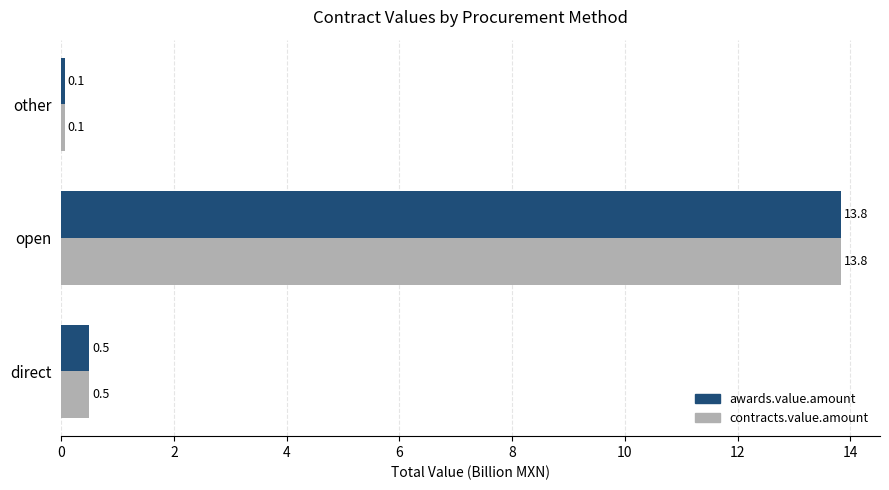

Which label corresponds to the smallest value in the chart?

other